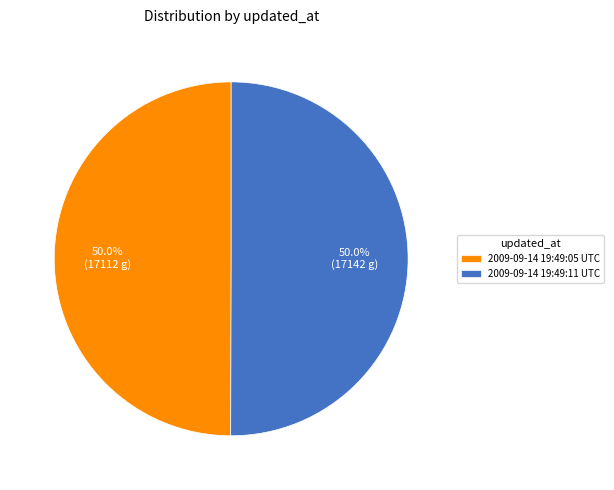

Is it true that 2009-09-14 19:49:05 UTC is 60% of the pie?

False